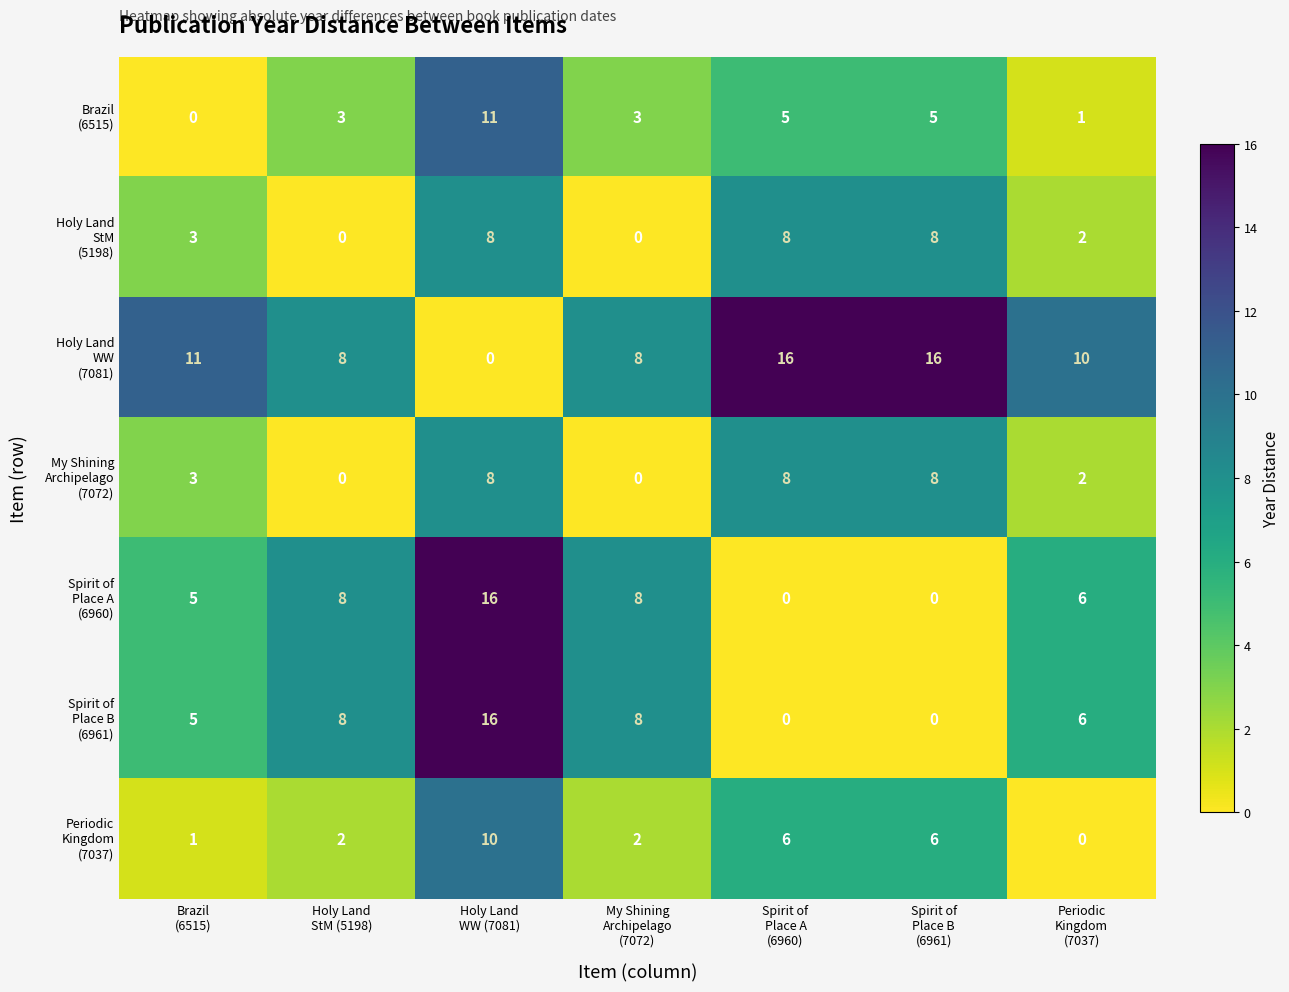

At how many categories does at least one series exceed 0?

7